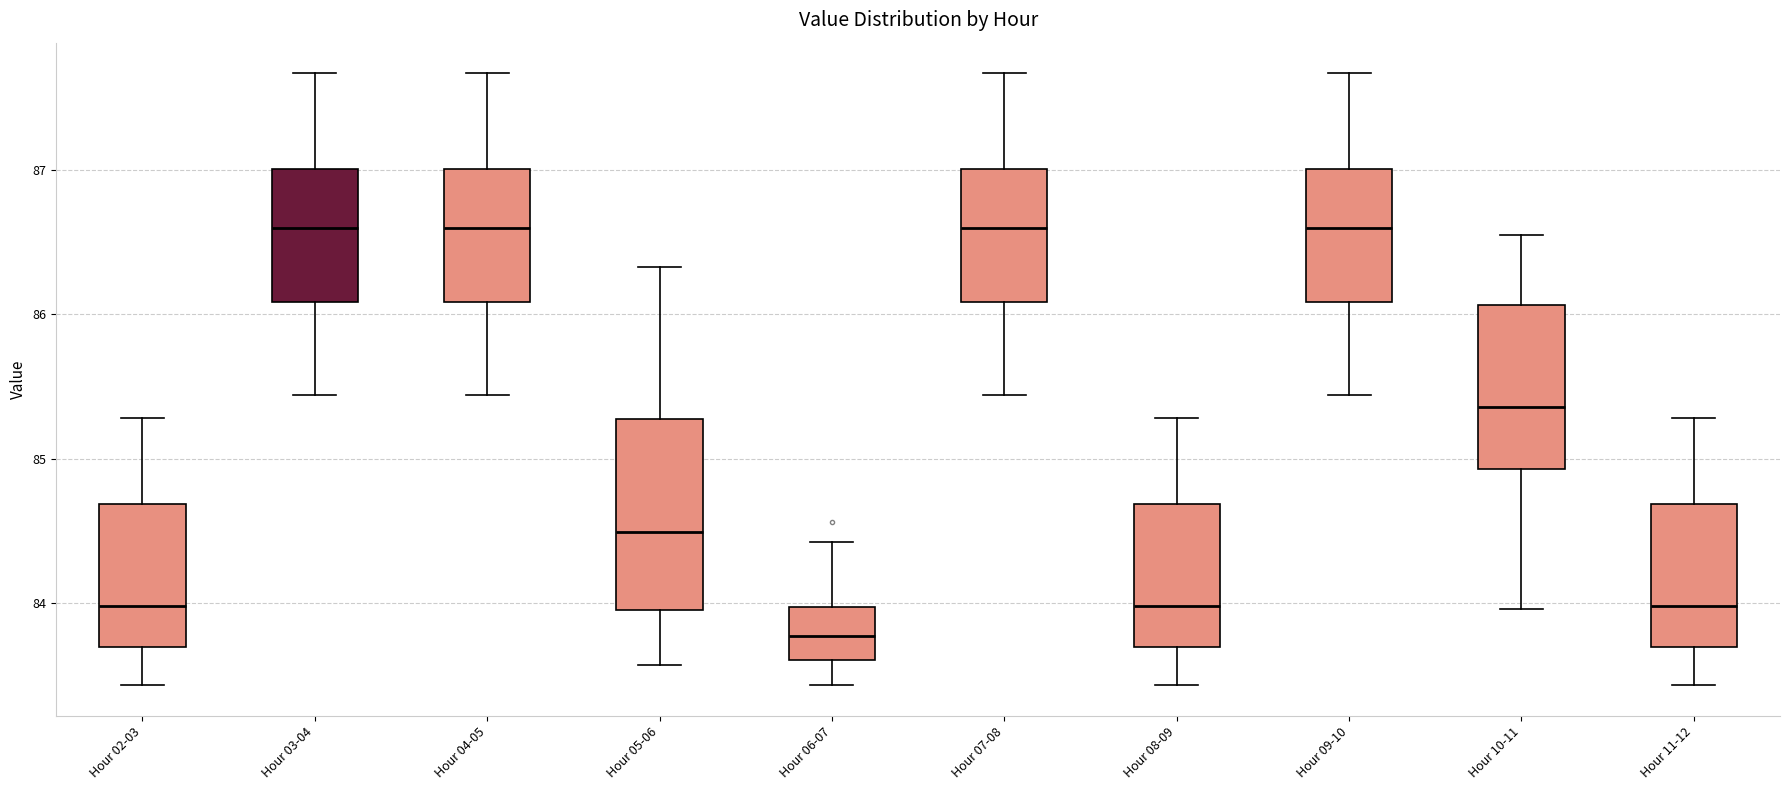

Which box is the tallest, from its lower edge to its upper edge?

Hour 05-06